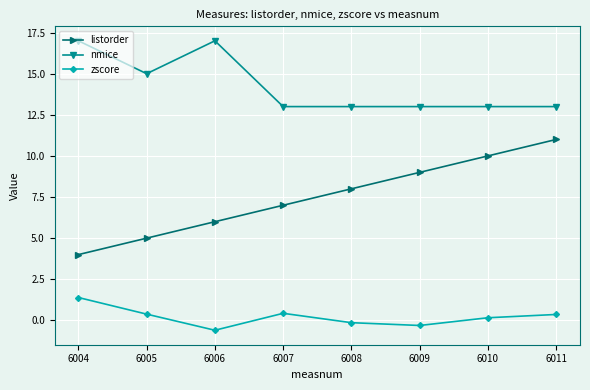

What is the lowest value of the listorder series?

4.0